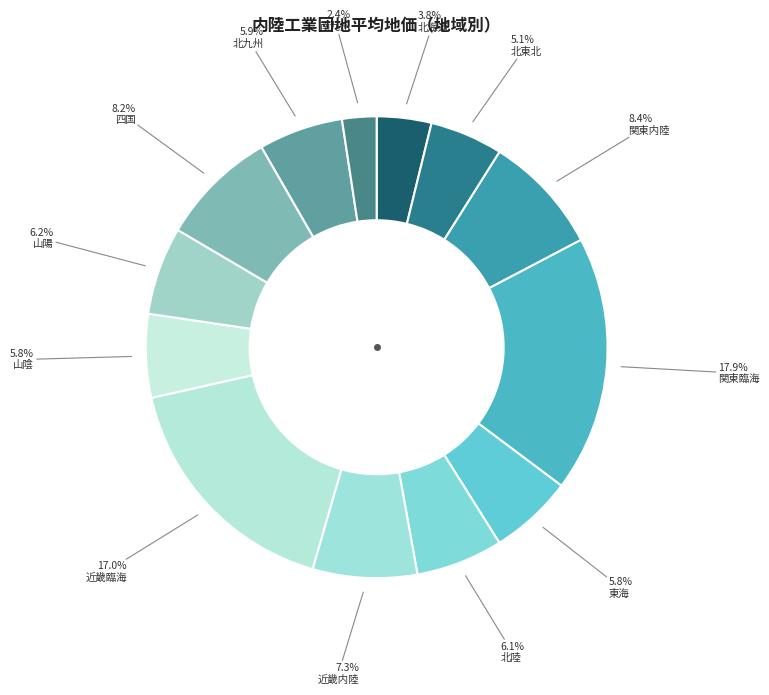

How many segments does this pie chart have?

13